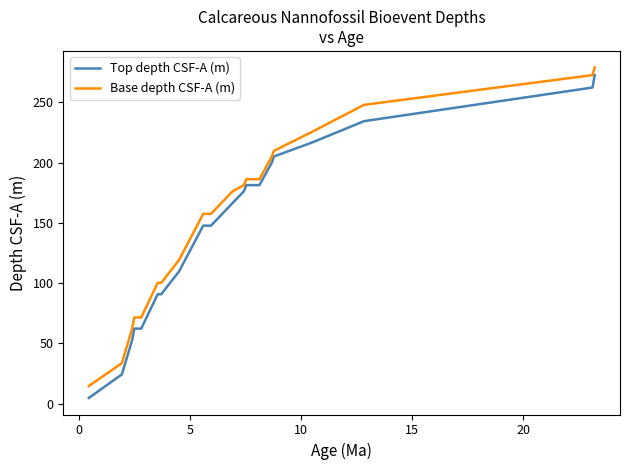

What is the difference between the maximum and minimum values in the Top depth CSF-A (m) series?

268.0